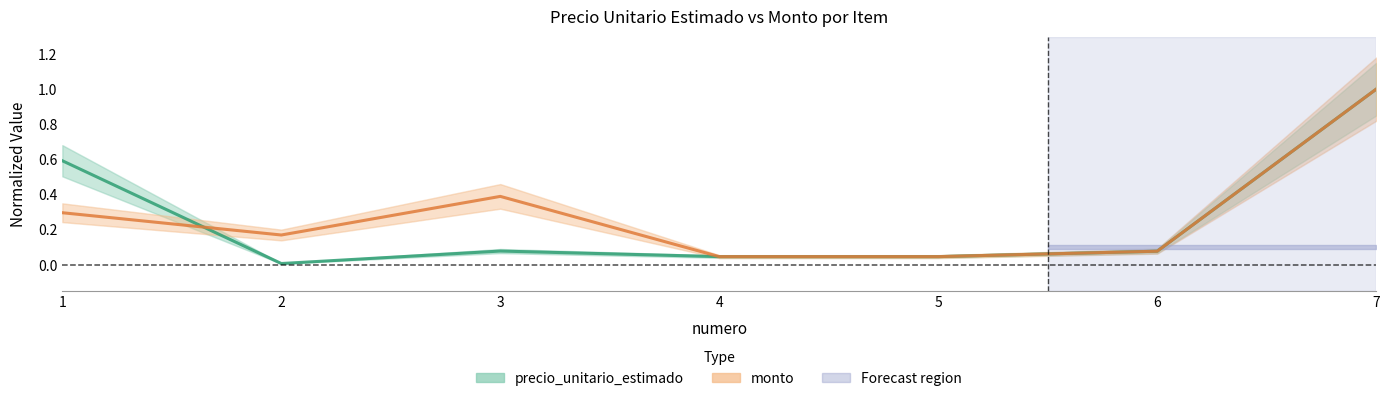

What is the average value of the precio_unitario_estimado series?

0.3